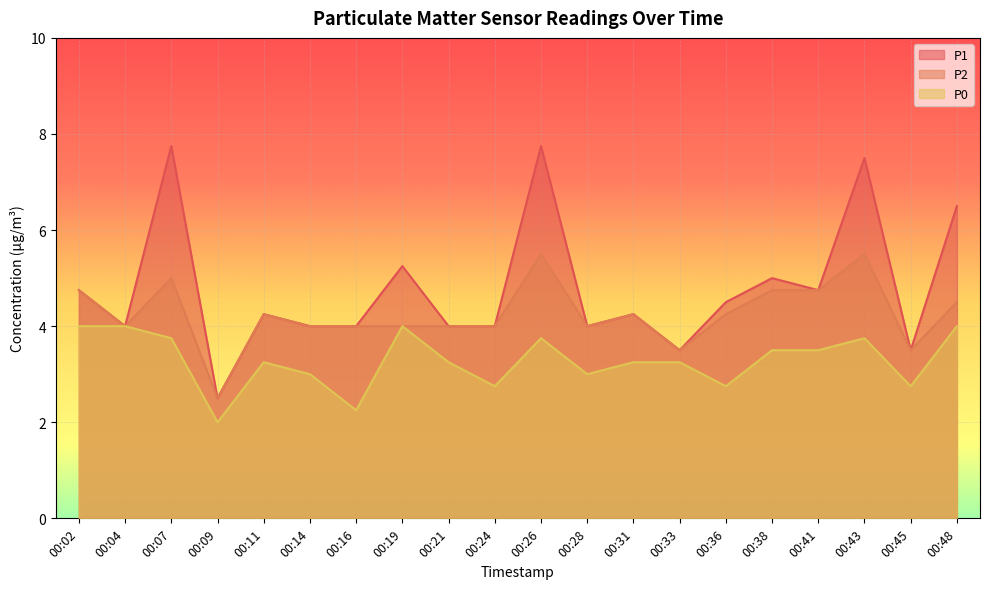

How many data points in P0 are above 3?

13